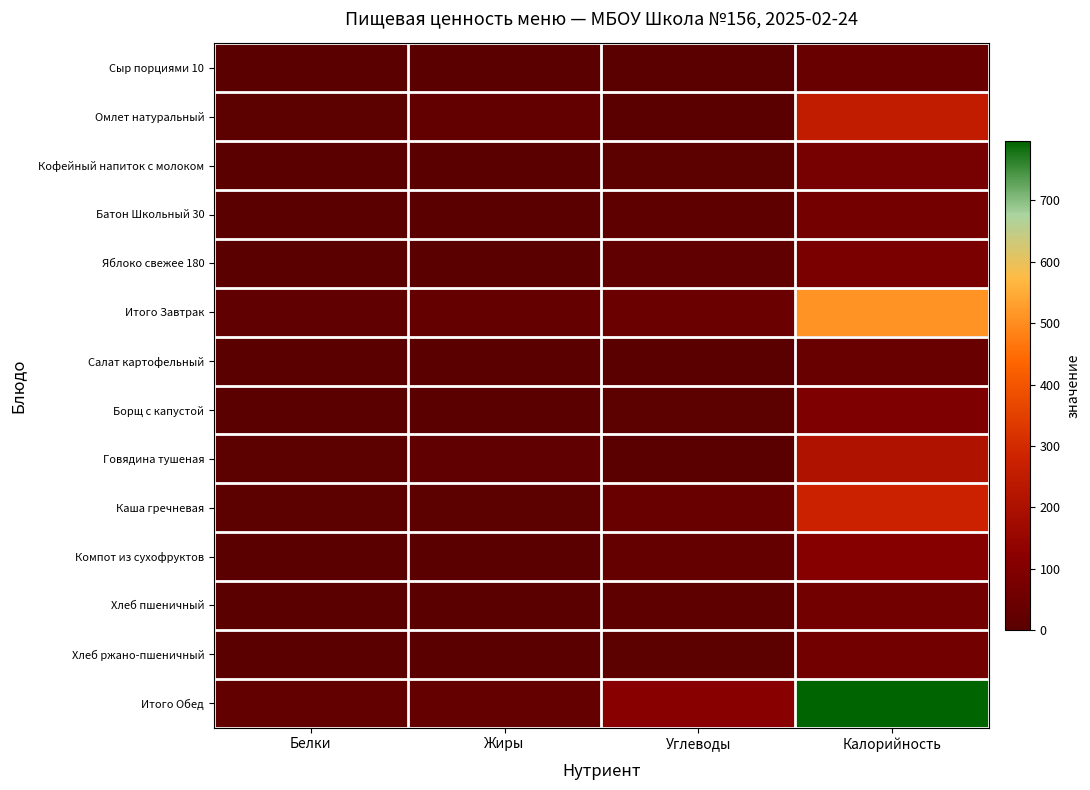

At how many categories does at least one series exceed 93?

2